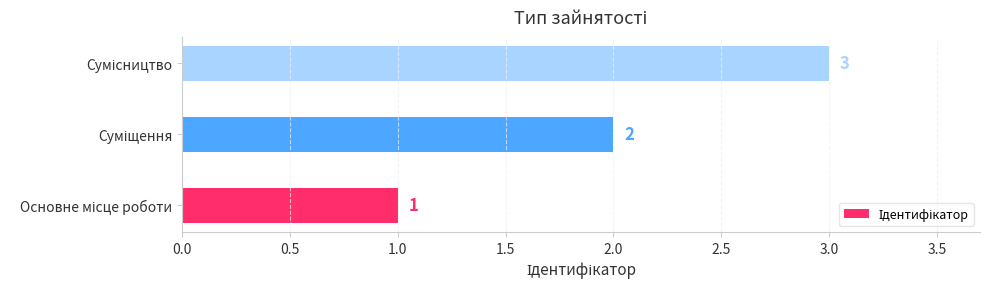

What is the maximum value shown in the chart?

3